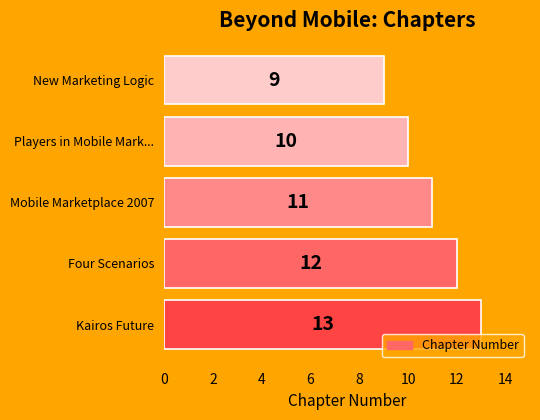

How many values are between 10 and 12?

3